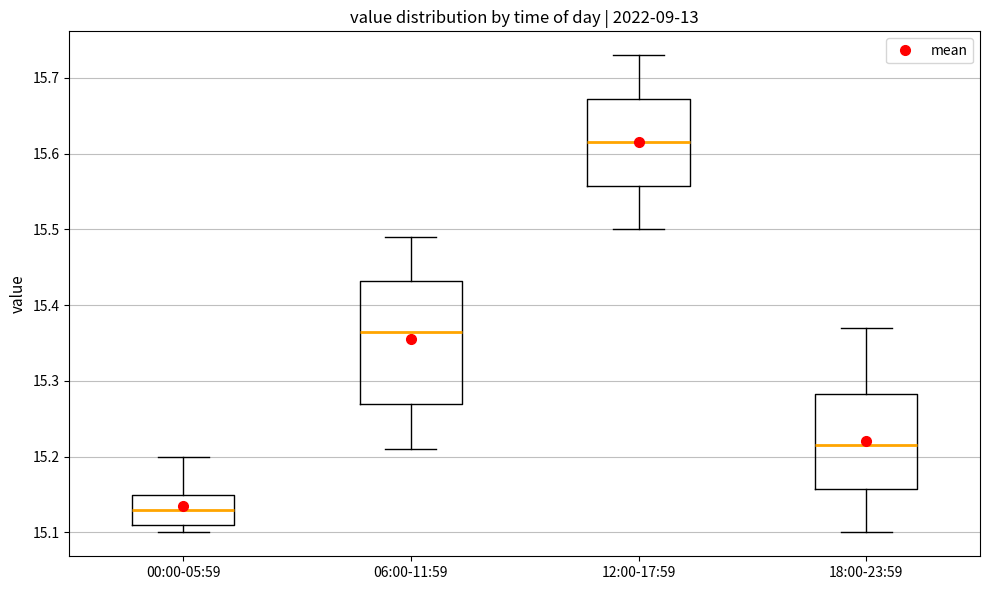

Where is the lower edge of the box for 18:00-23:59 on the y-axis? The values are not printed on the chart, so give them approximately, as read against the axis.

15.16